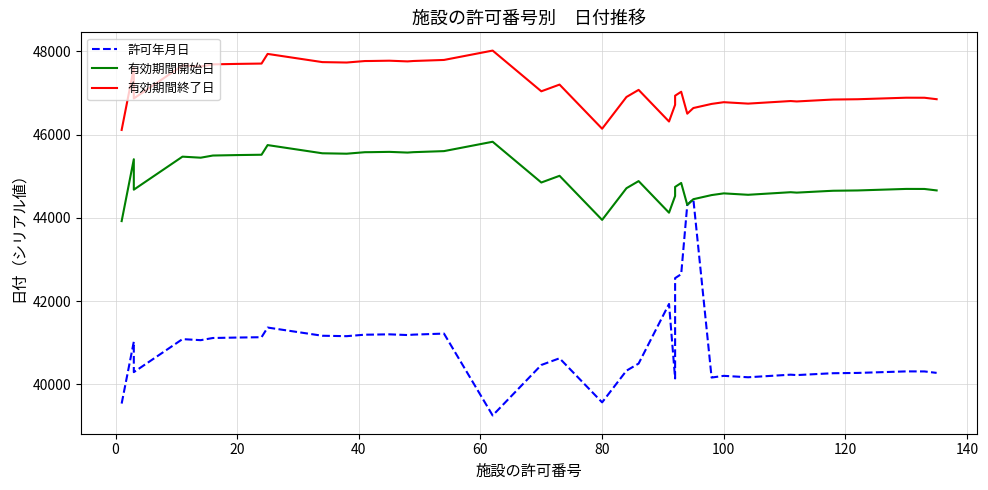

How many interior local peaks does the 有効期間終了日 series have?

11